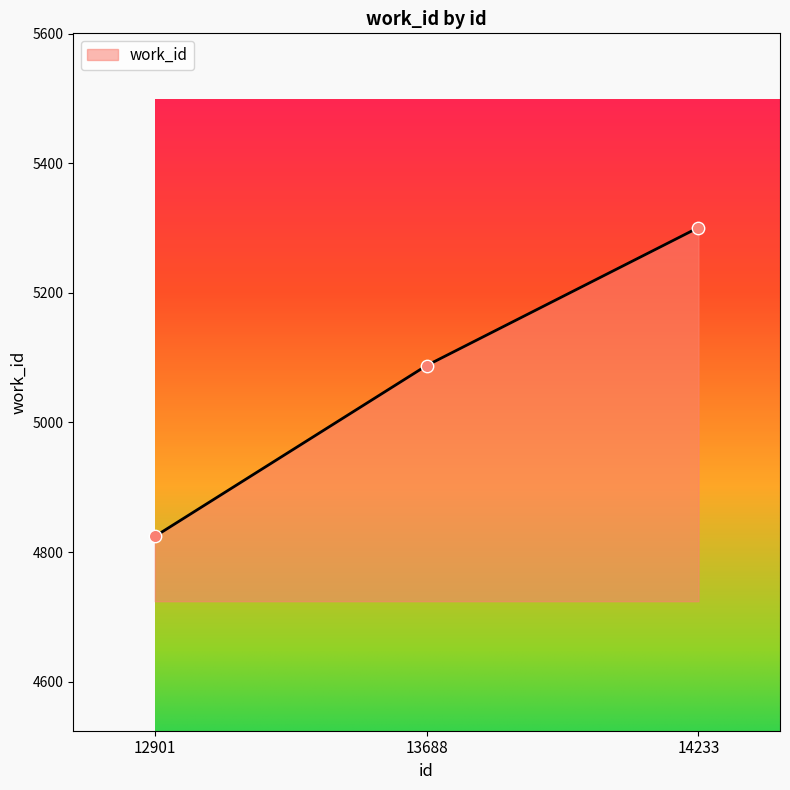

What is the change in value from 12901 to 14233?

+477